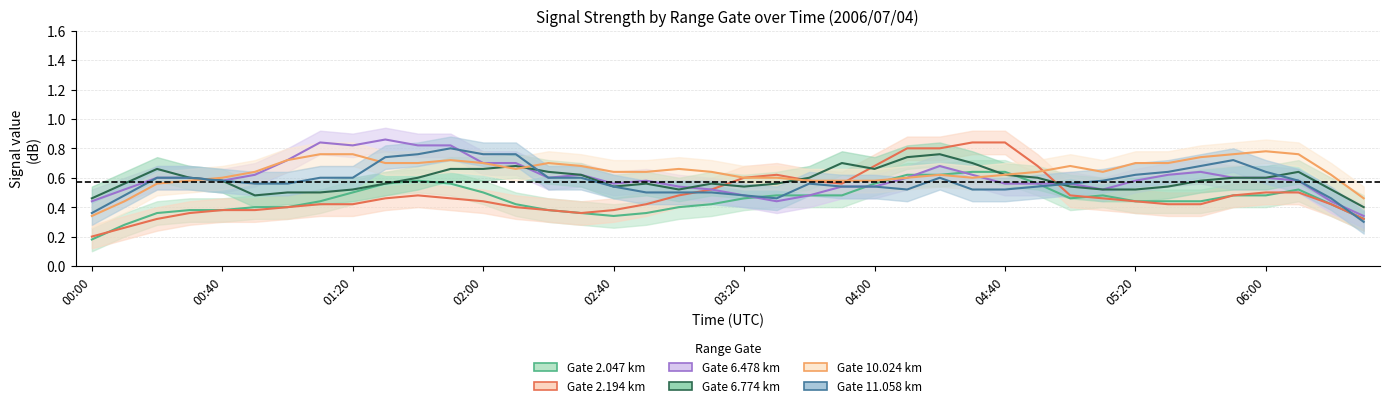

What is the spread (max minus min) of values at 14?

0.3